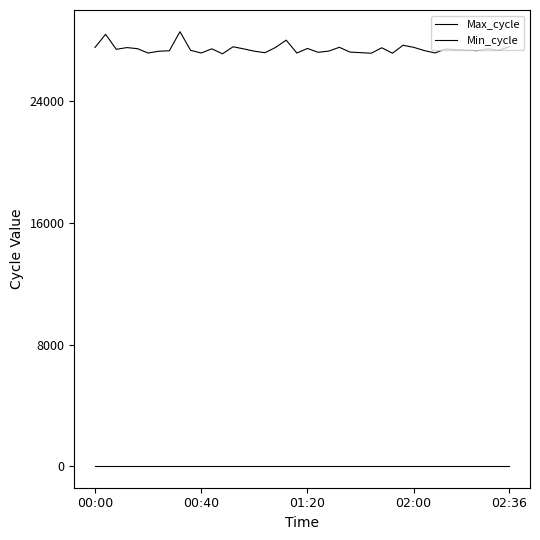

How many lines are shown in the chart?

2